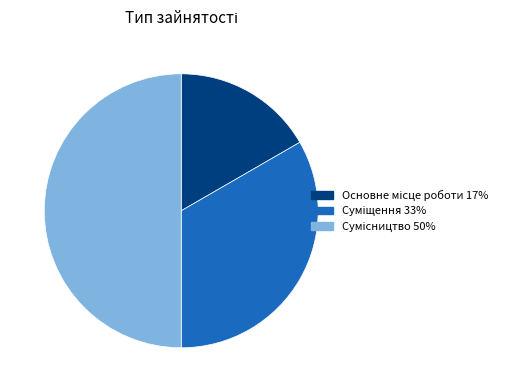

What is the largest slice in the pie chart?

Сумісництво